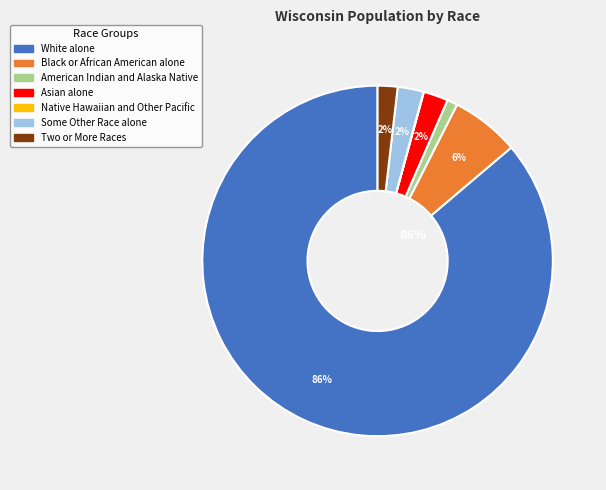

What percentage is the Asian alone slice, to the nearest percent?

2%